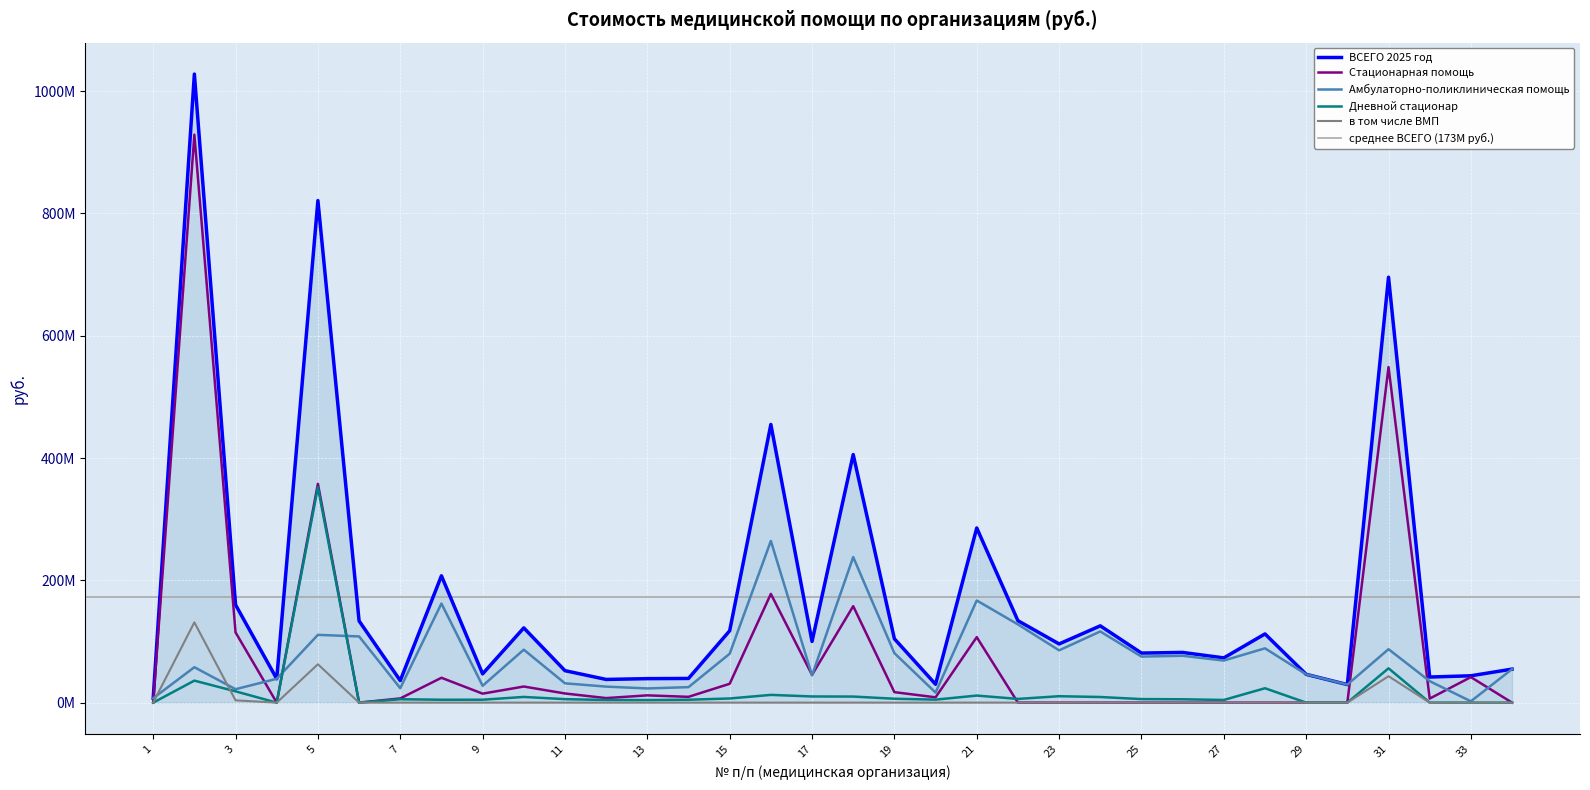

What is the spread (max minus min) of values at 13?

39253549.5